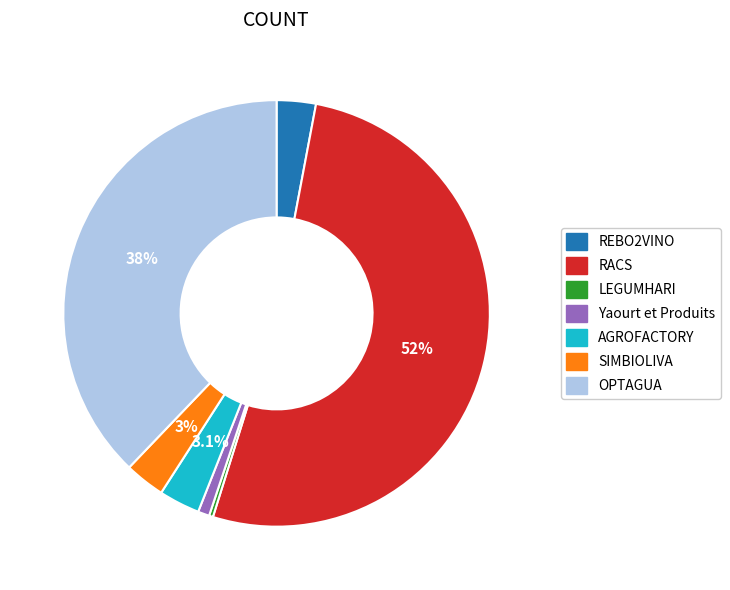

How many slices are in this pie chart?

7